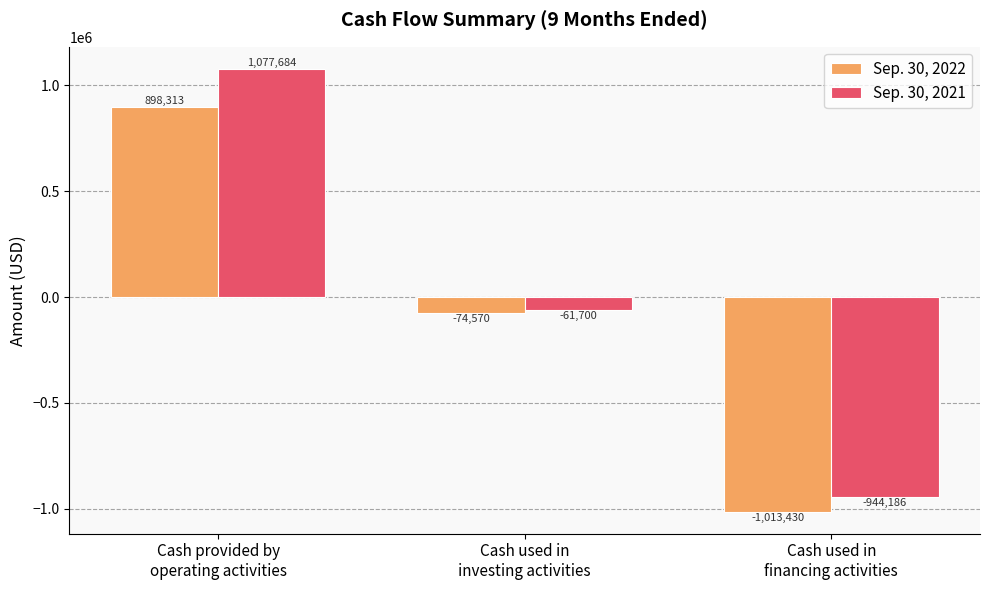

The Sep. 30, 2022 series shows -538977 at Cash used in
financing activities. True or false?

False